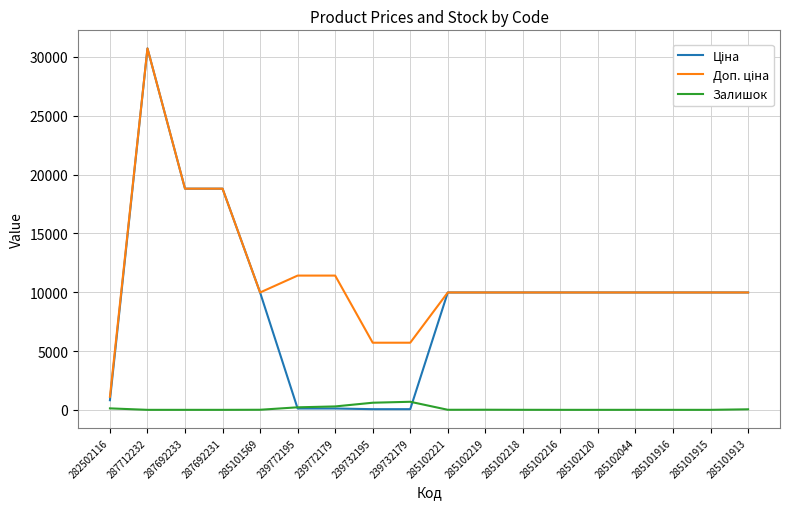

What is the maximum value for Залишок?

686.0